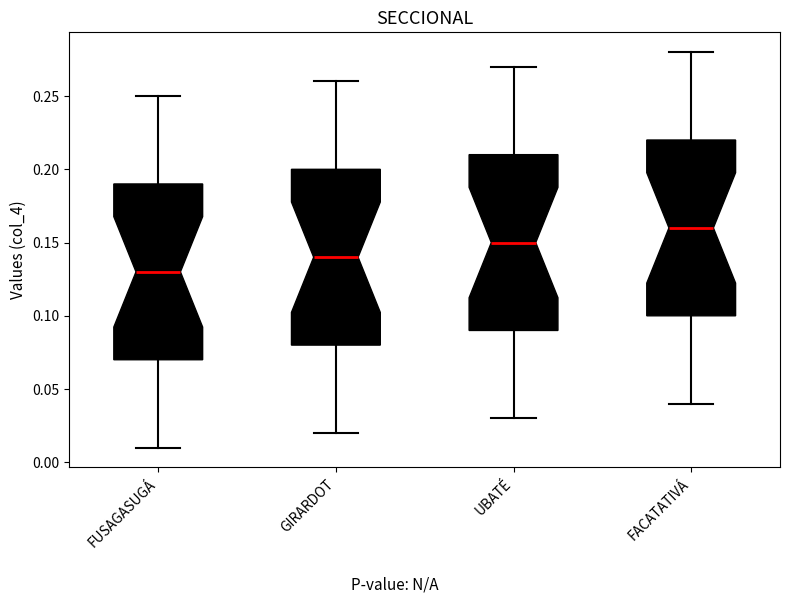

Reading left to right, read every box against the y-axis: the position of its median line, the range the box covers, and the ends of its whiskers. The values are not printed on the chart, so give them approximately, as read against the axis.

FUSAGASUGÁ: median 0.13, box 0.07 to 0.19, whiskers 0.01 to 0.25
GIRARDOT: median 0.14, box 0.08 to 0.20, whiskers 0.02 to 0.26
UBATÉ: median 0.15, box 0.09 to 0.21, whiskers 0.03 to 0.27
FACATATIVÁ: median 0.16, box 0.10 to 0.22, whiskers 0.04 to 0.28